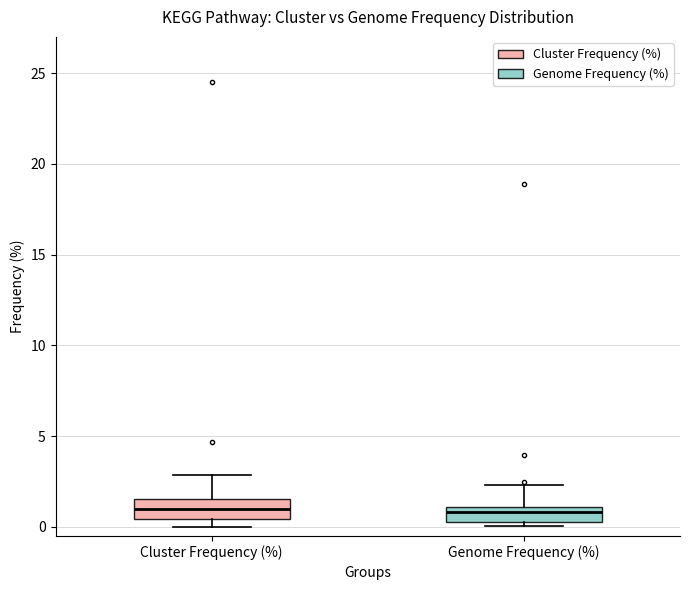

Reading left to right, transcribe this box plot: for each box, give where its median line is, the range the box spans, and where its two whiskers end, as read against the y-axis. The values are not printed on the chart, so give them approximately, as read against the axis.

Cluster Frequency (%): median 1.0, box 0.5 to 1.5, whiskers 0.0 to 3.0
Genome Frequency (%): median 1.0 (inside the box), box 0.5 to 1.0, whiskers 0.0 to 2.5